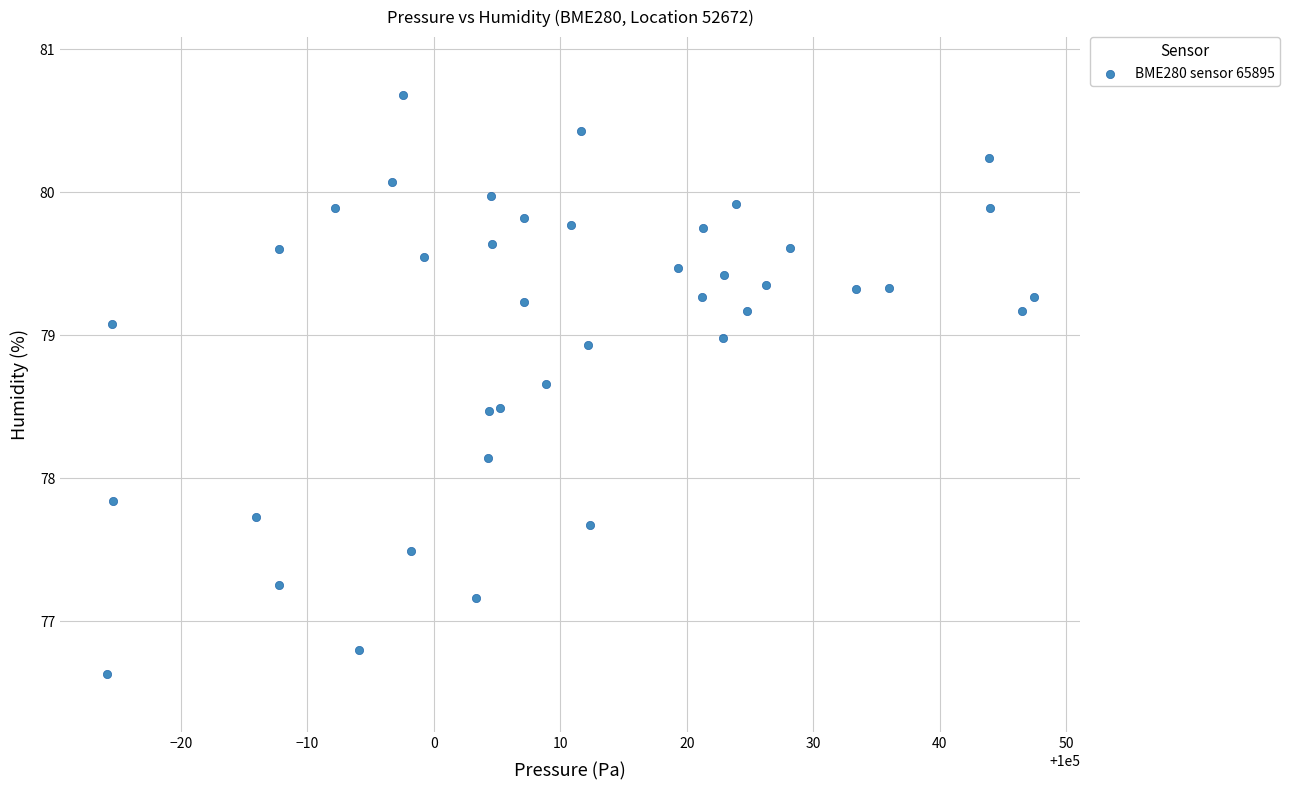

What is the range of X values (max minus min)?

73.3